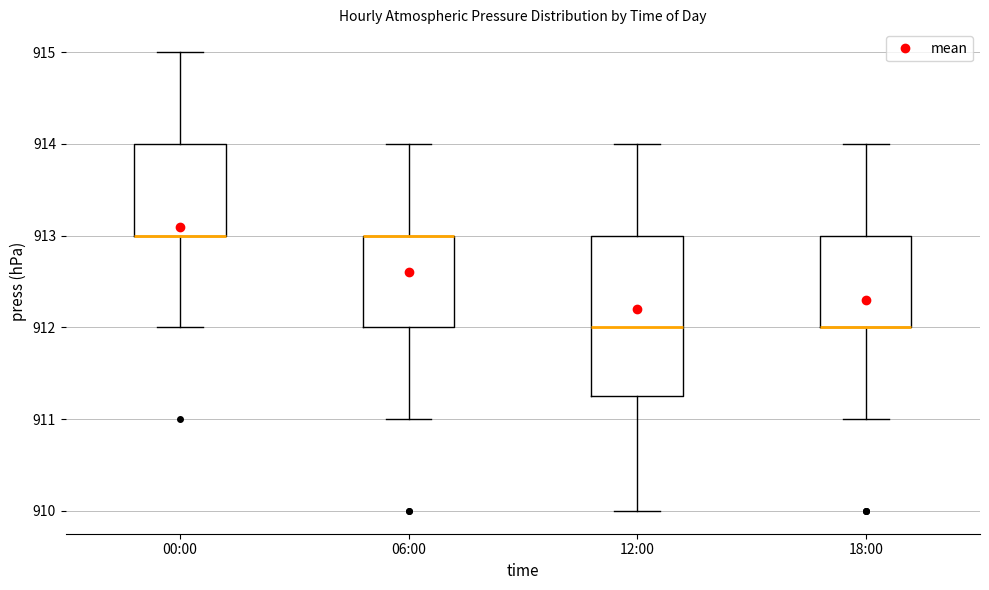

Where is the upper edge of the box for 06:00 on the y-axis? The values are not printed on the chart, so give them approximately, as read against the axis.

913.0